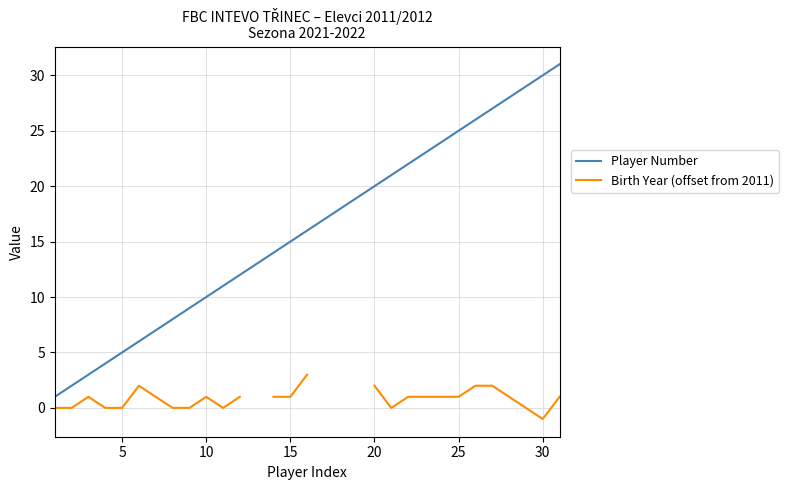

What are all the series names shown in the legend?

Player Number, Birth Year (offset from 2011)